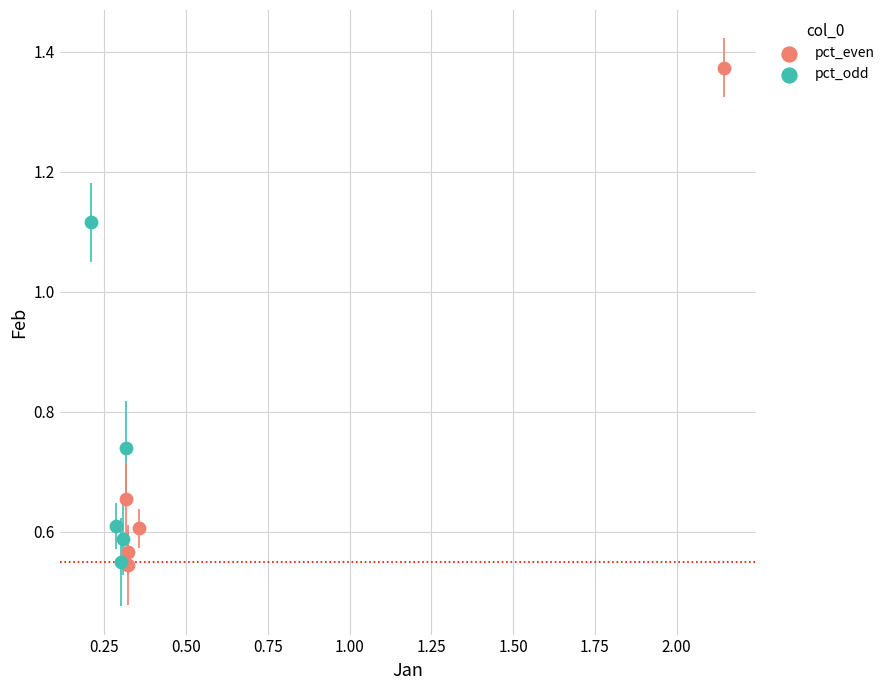

What are all the series names shown in the legend?

pct_even, pct_odd